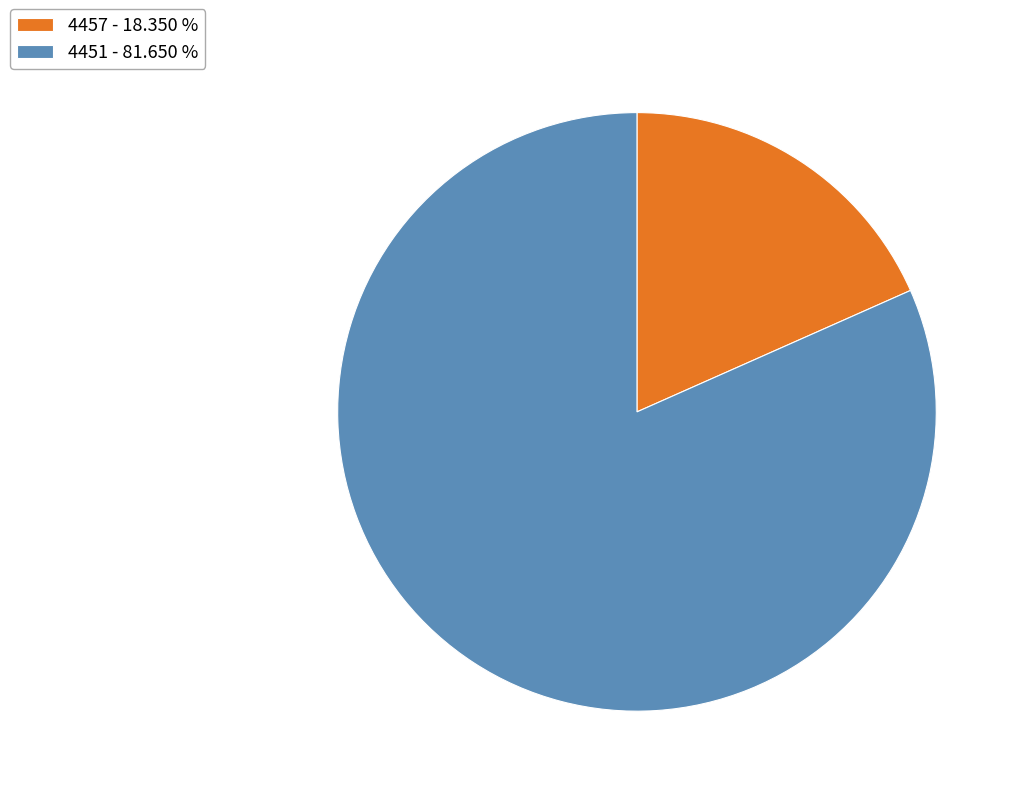

How many segments does this pie chart have?

2